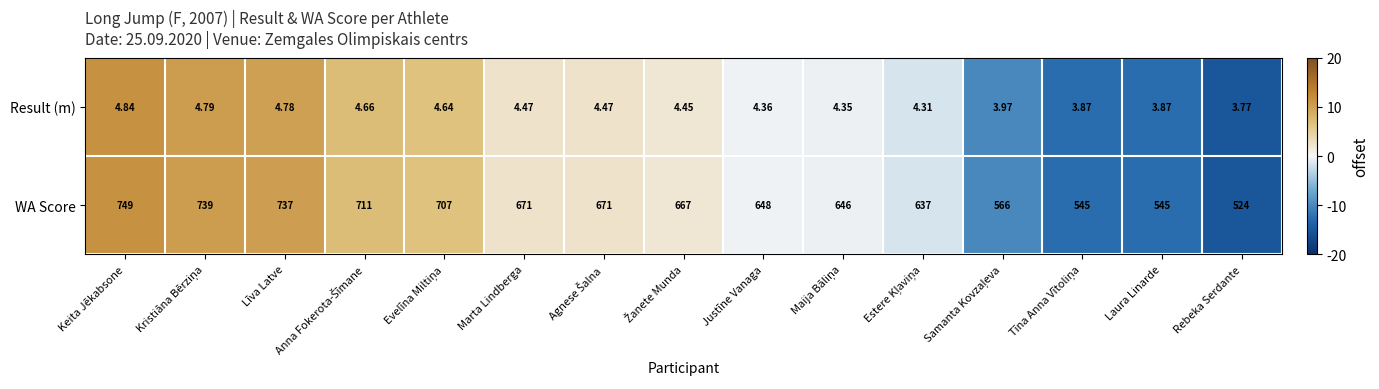

Which series has the widest spread of values?

WA Score